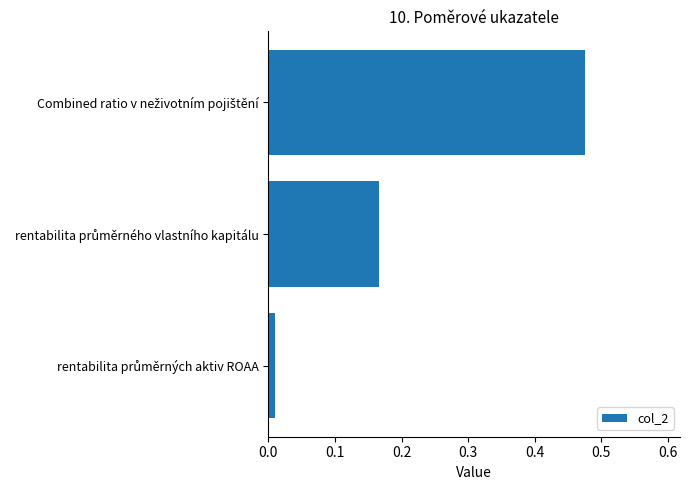

What is the sum of all values?

0.7